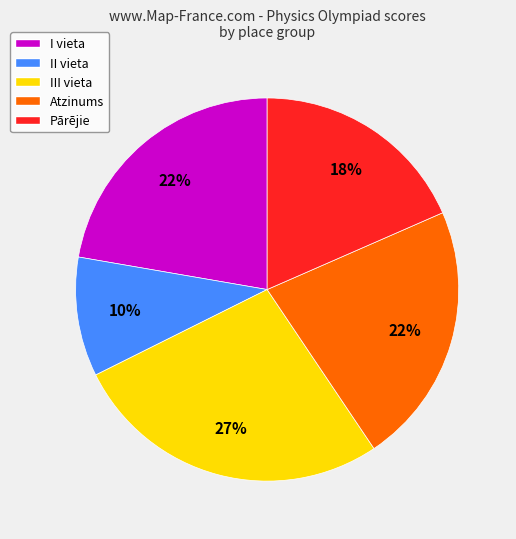

What percentage is the I vieta slice, to the nearest percent?

22%